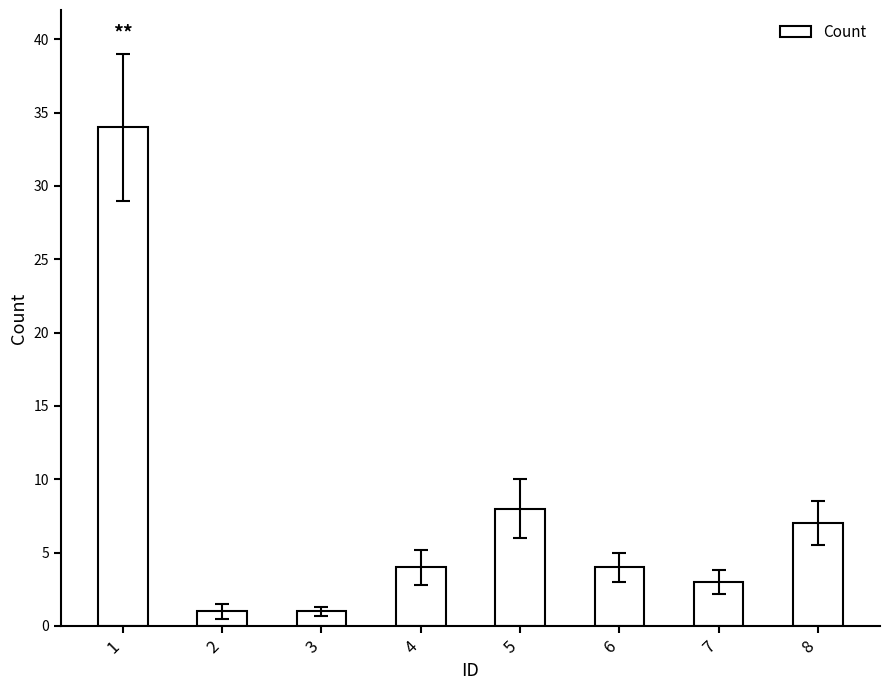

The chart shows a value of 7 at 8. True or false?

True